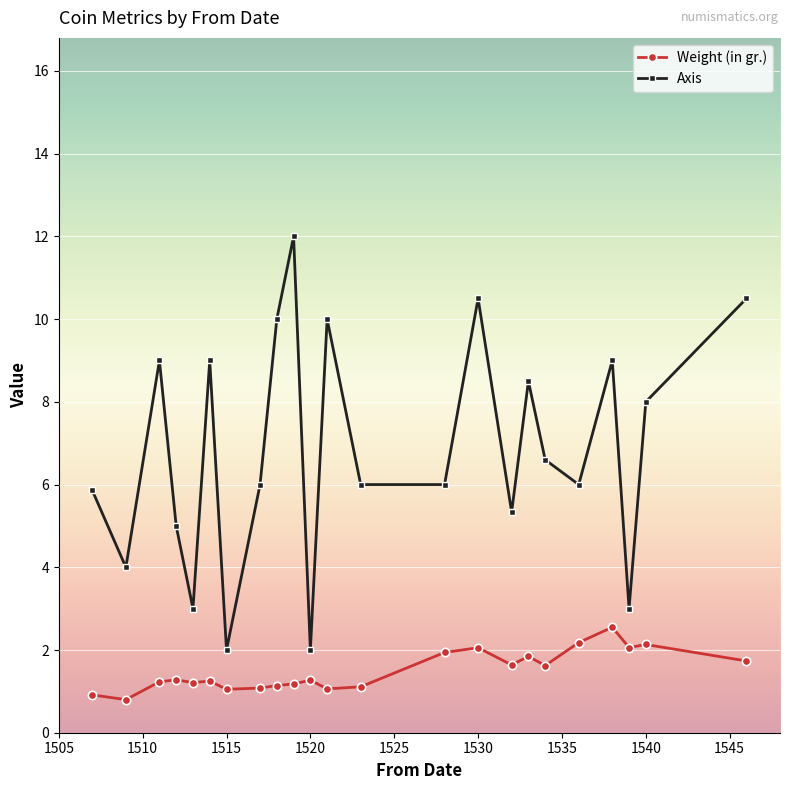

List the series in order of their overall mean, highest first.

Axis, Weight (in gr.)